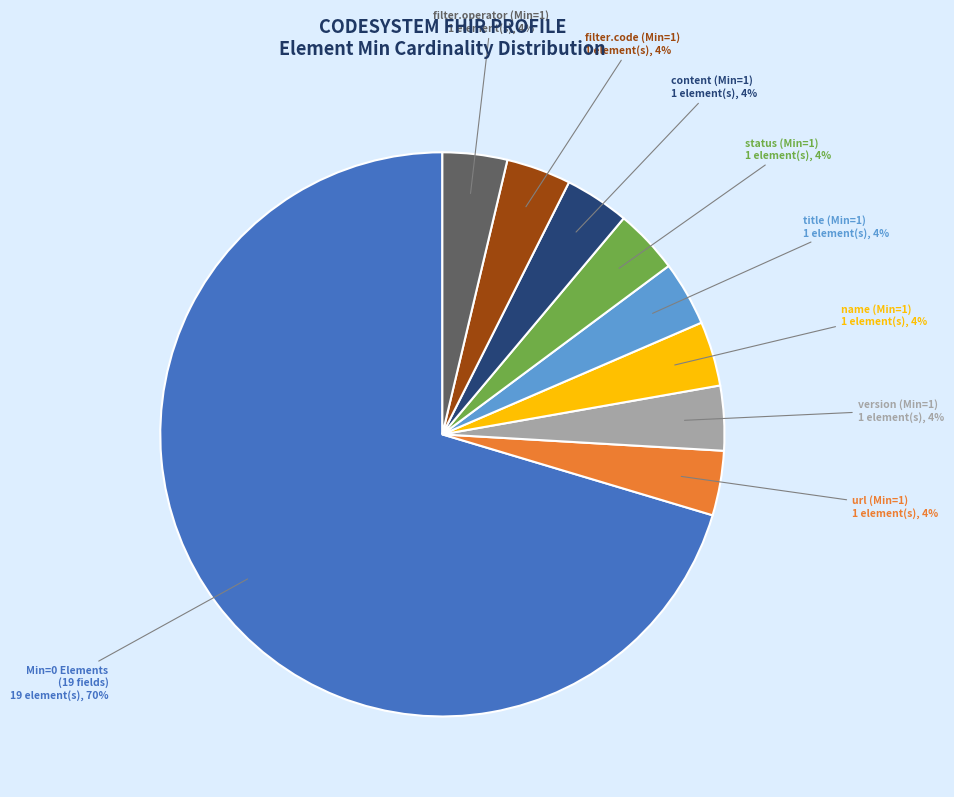

To the nearest percent, what is the average slice percentage?

11%